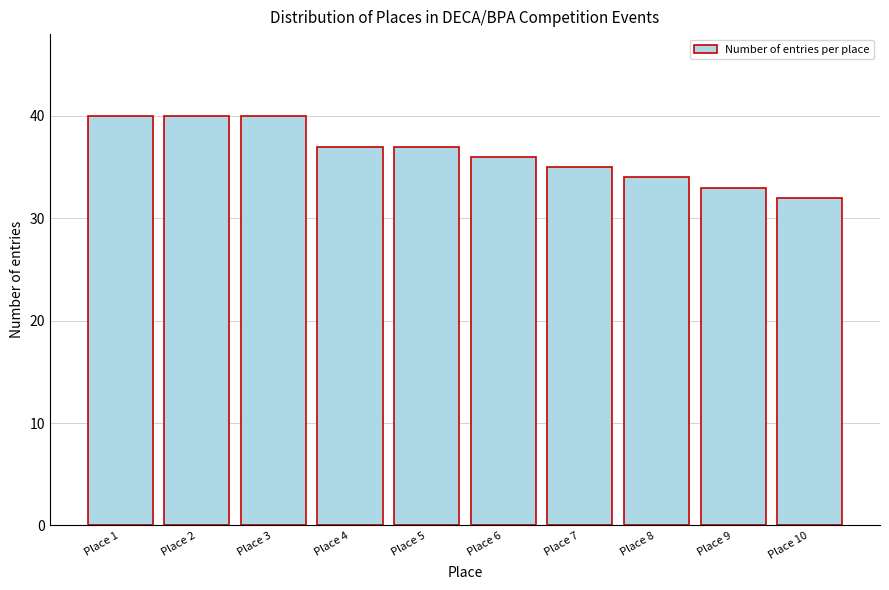

Reading left to right, transcribe all the data shown in this chart.

Place 1=40	Place 2=40	Place 3=40	Place 4=37	Place 5=37	Place 6=36	Place 7=35	Place 8=34	Place 9=33	Place 10=32